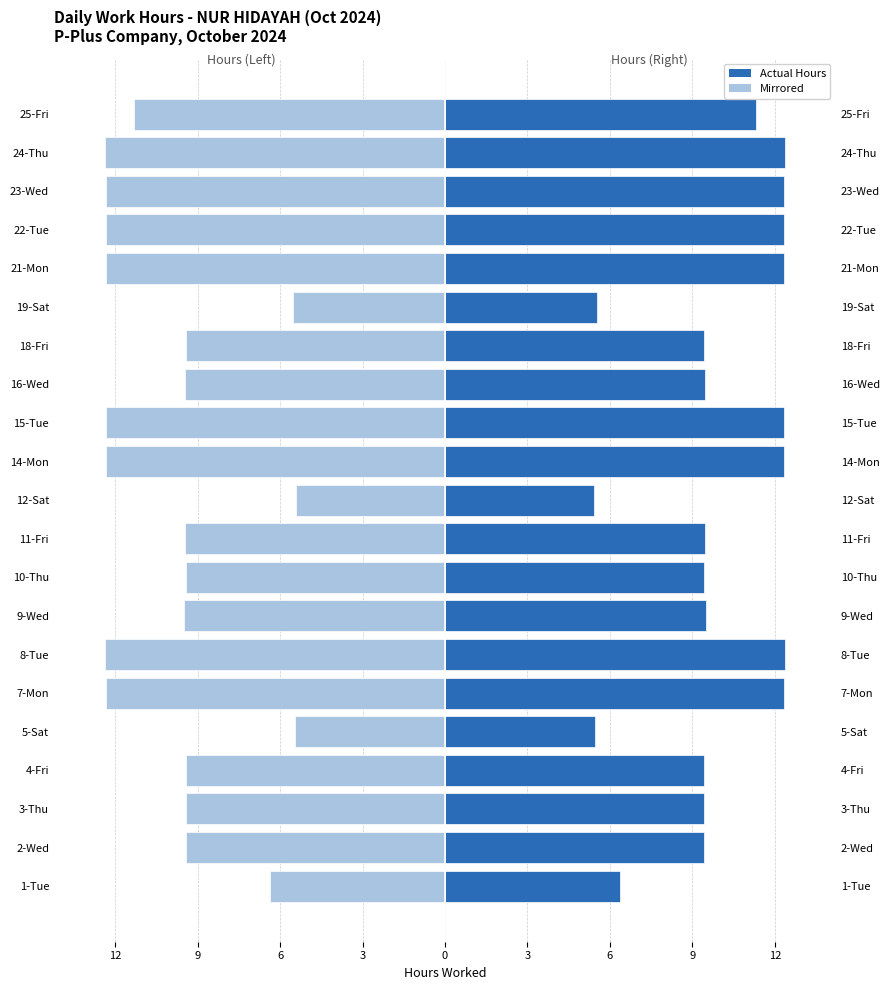

Which has a higher value, 19-Sat or 10-Thu?

19-Sat